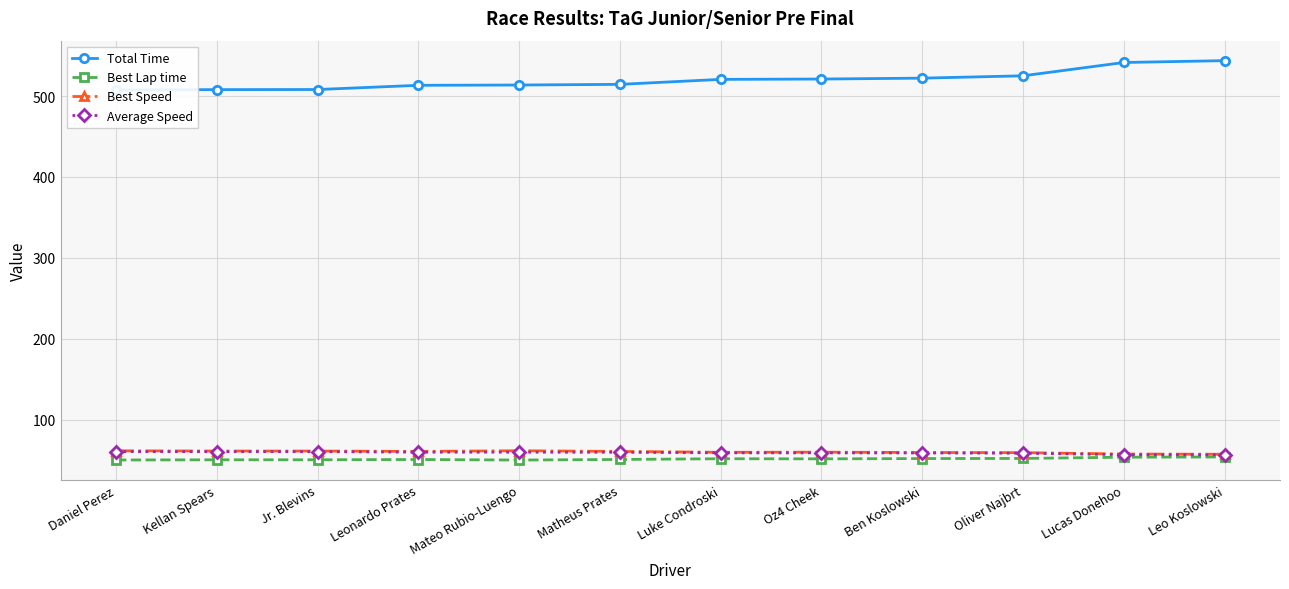

True or false: Total Time and Average Speed intersect in this chart.

False